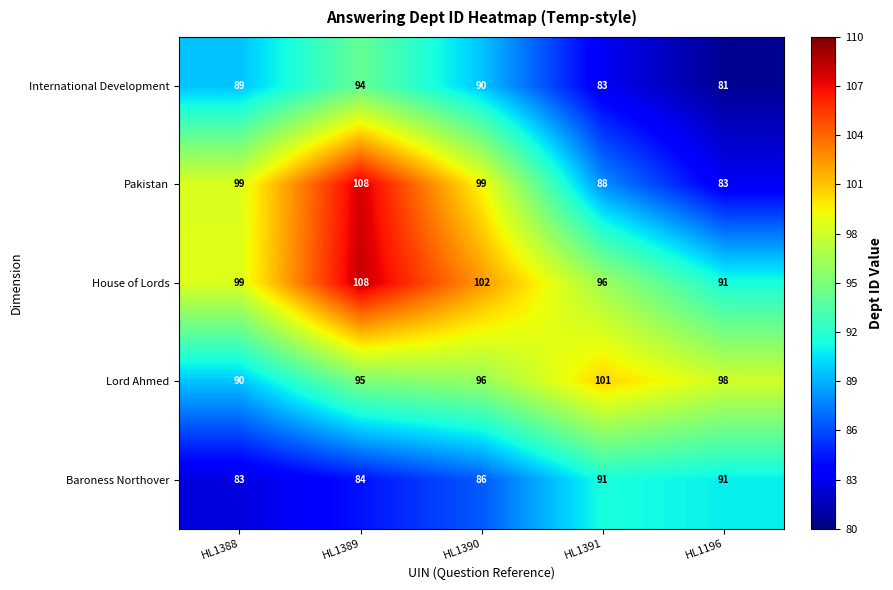

The value of International Development at HL1388 is 89. True or false?

True